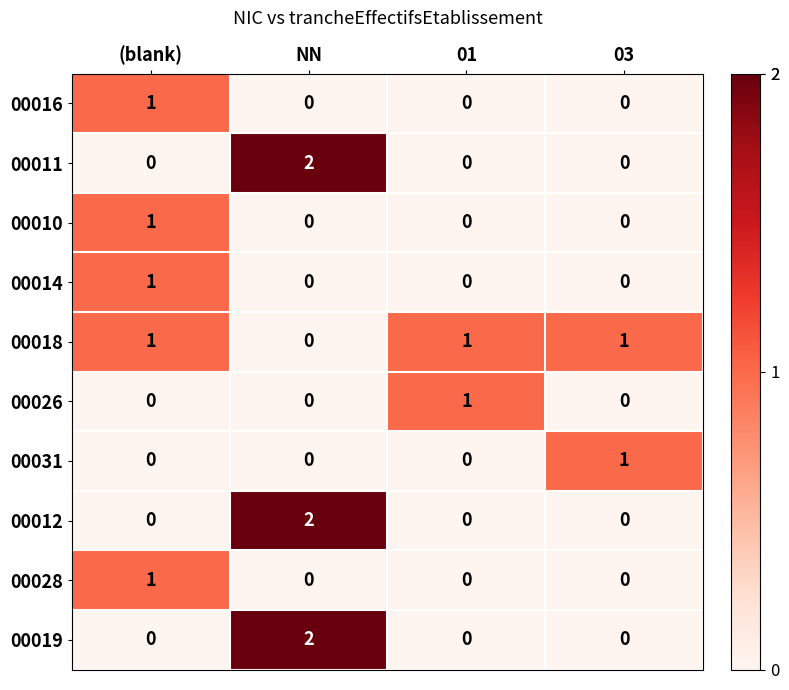

Which series has the largest total across all categories?

00018